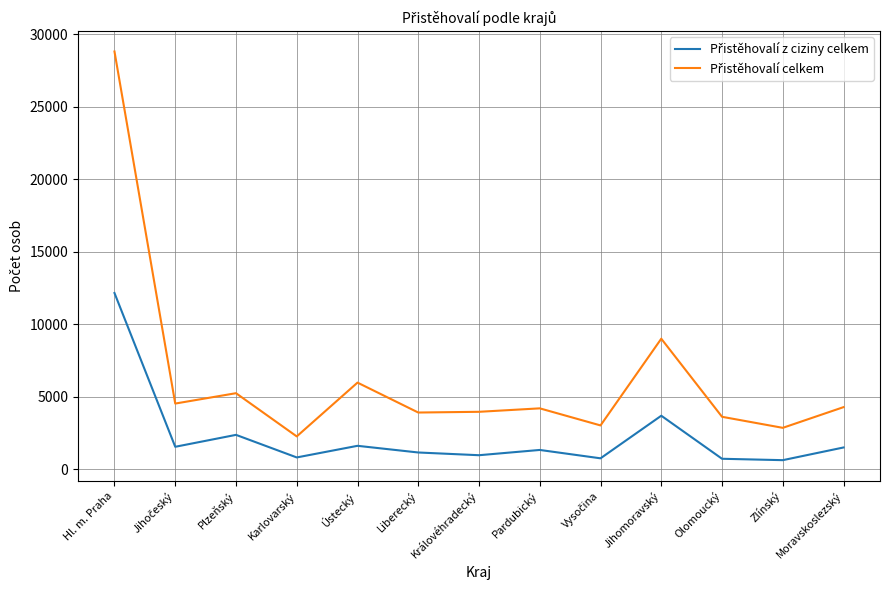

What is the minimum value shown in the chart?

637